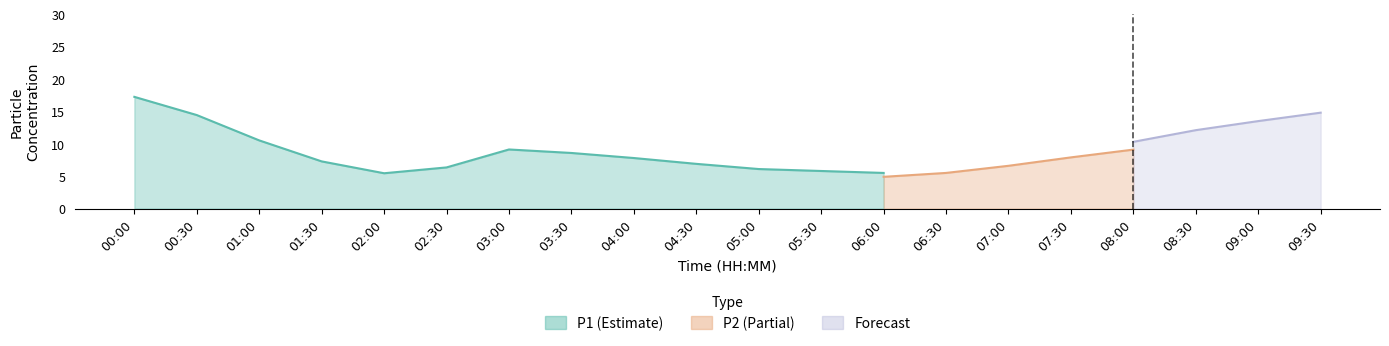

What is the difference between the highest and lowest values at 01:30?

1.8